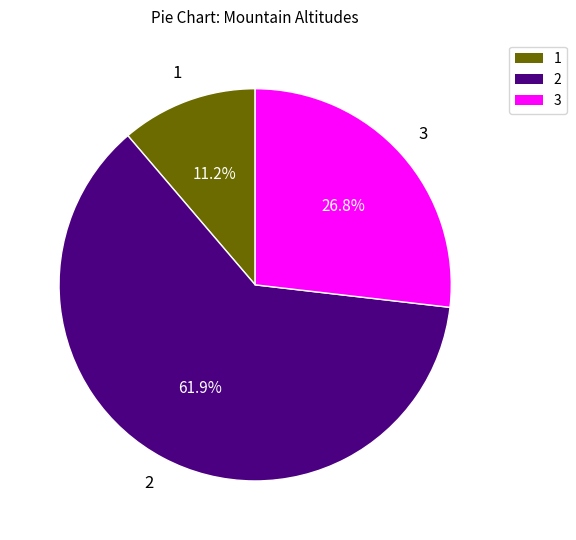

Which slice represents more than half of the pie?

2